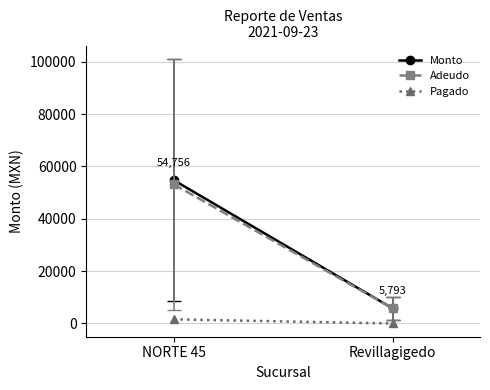

What is the difference between the maximum and minimum values in the Monto series?

48963.2